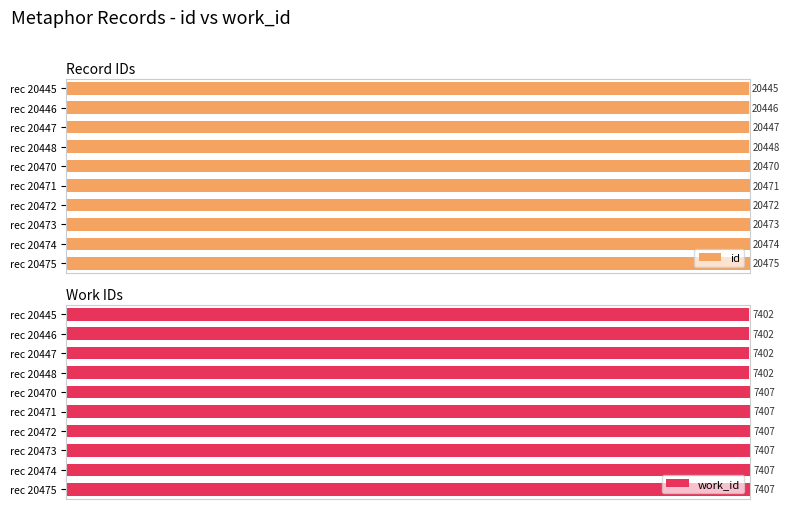

Which series has the largest range (max minus min)?

id